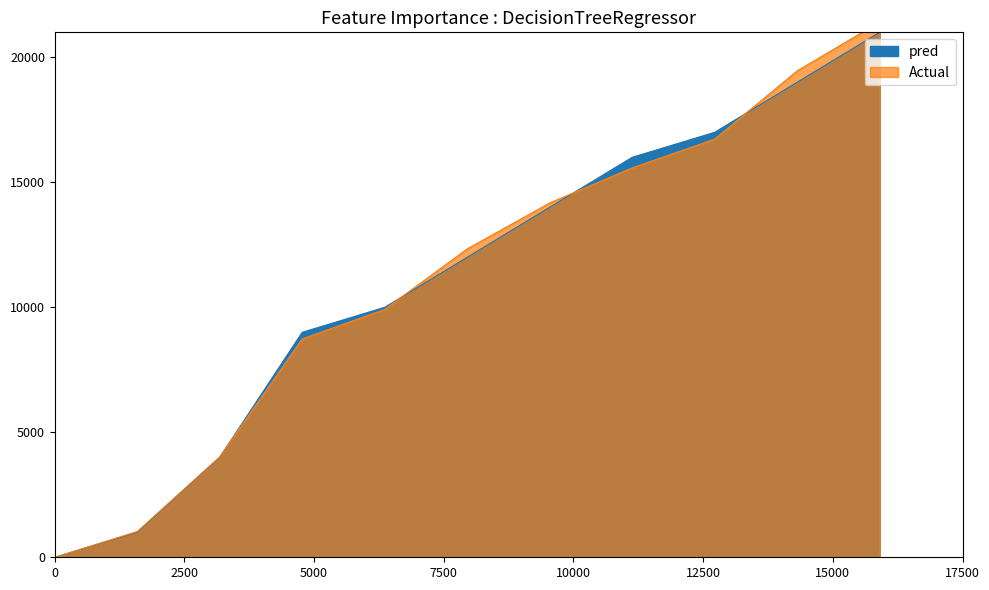

What are all the series names shown in the legend?

pred, Actual